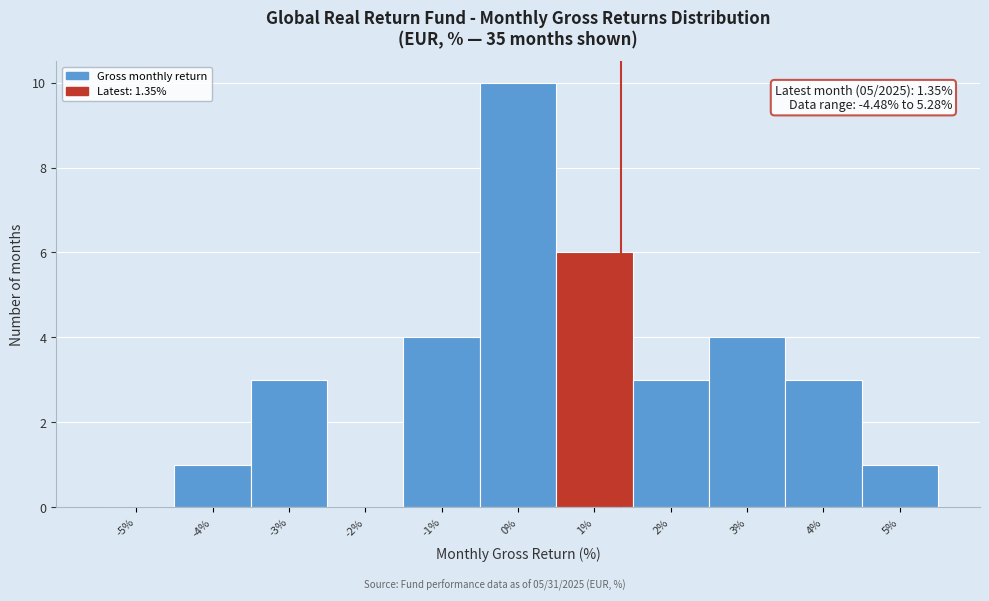

Over which range of the x-axis is the bar tallest?

-0.5 to 0.5